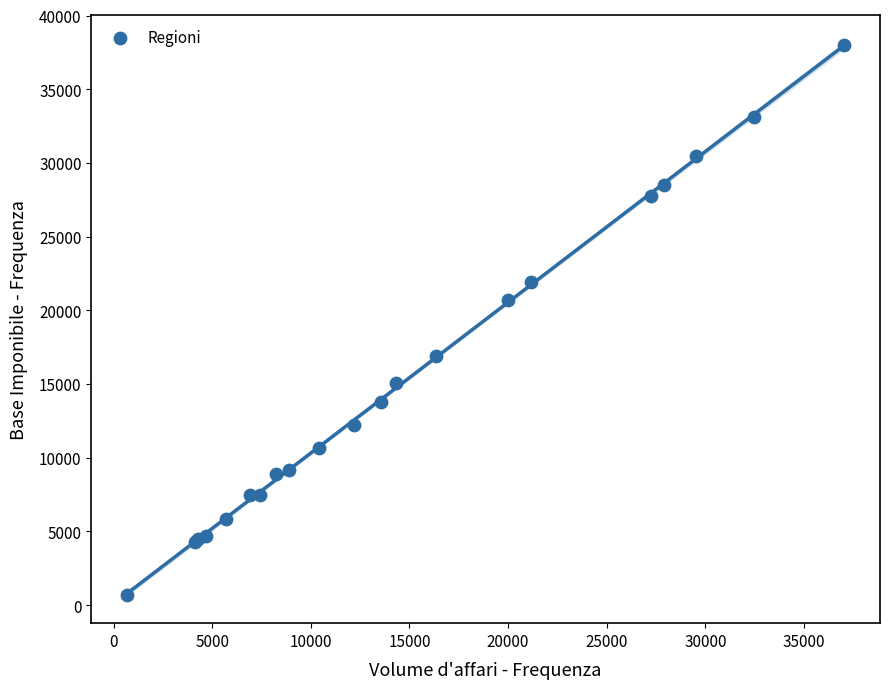

What Y value in the scatter plot is closest to 19336?

20714